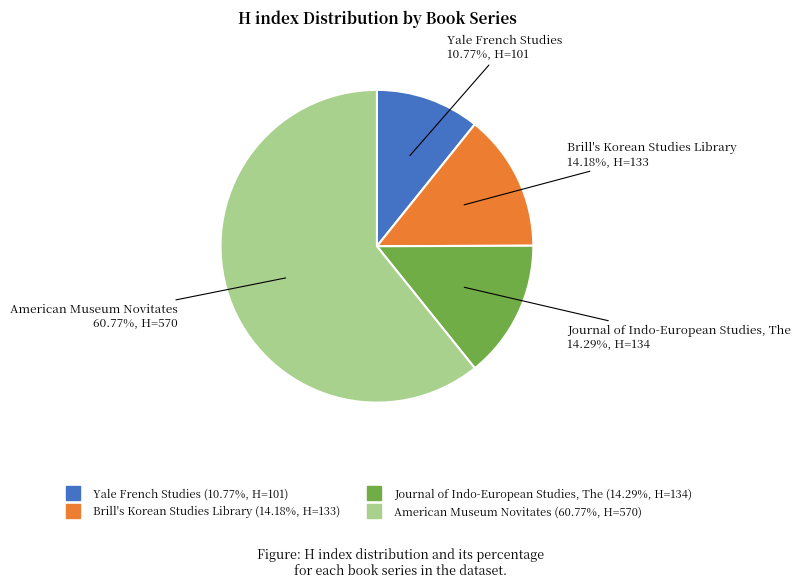

Is it true that Journal of Indo-European Studies, The is 1% of the pie?

False